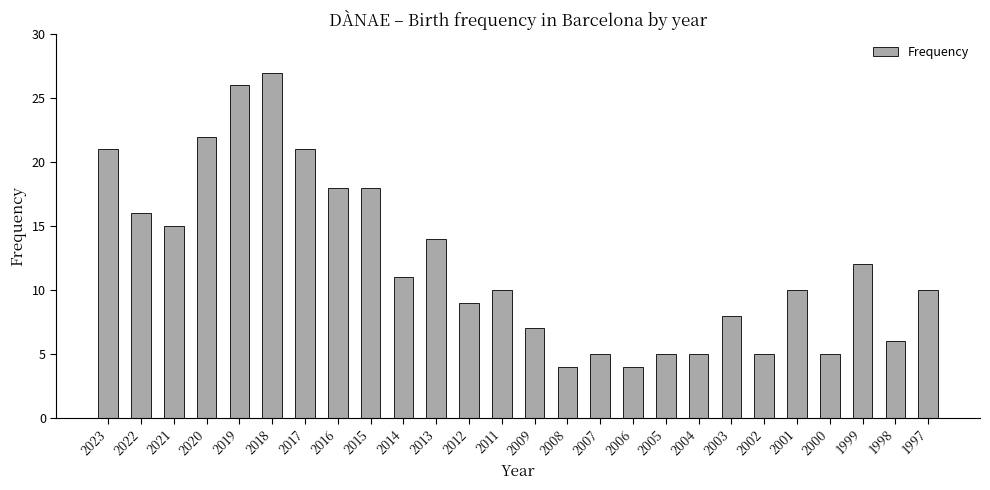

Reading right to left, what are all the values shown in this chart?

1997=10	1998=6	1999=12	2000=5	2001=10	2002=5	2003=8	2004=5	2005=5	2006=4	2007=5	2008=4	2009=7	2011=10	2012=9	2013=14	2014=11	2015=18	2016=18	2017=21	2018=27	2019=26	2020=22	2021=15	2022=16	2023=21